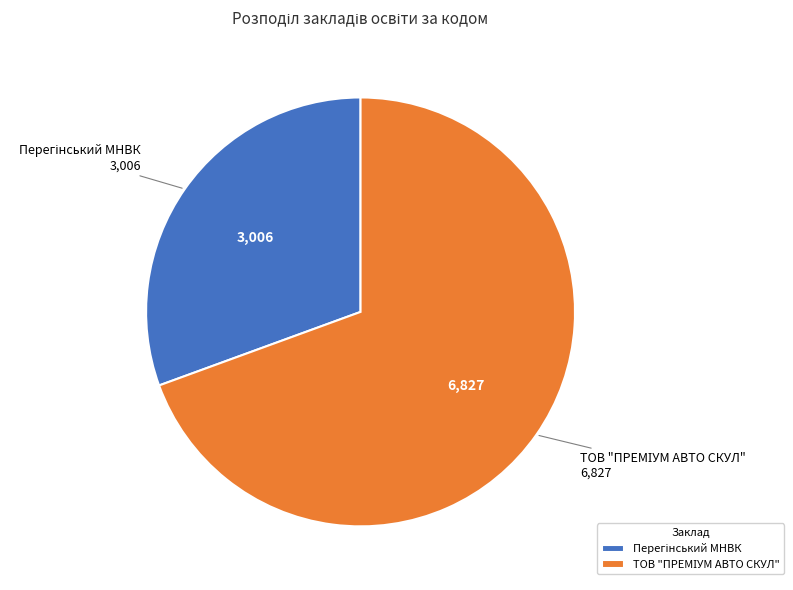

Does any single category account for the majority?

Yes